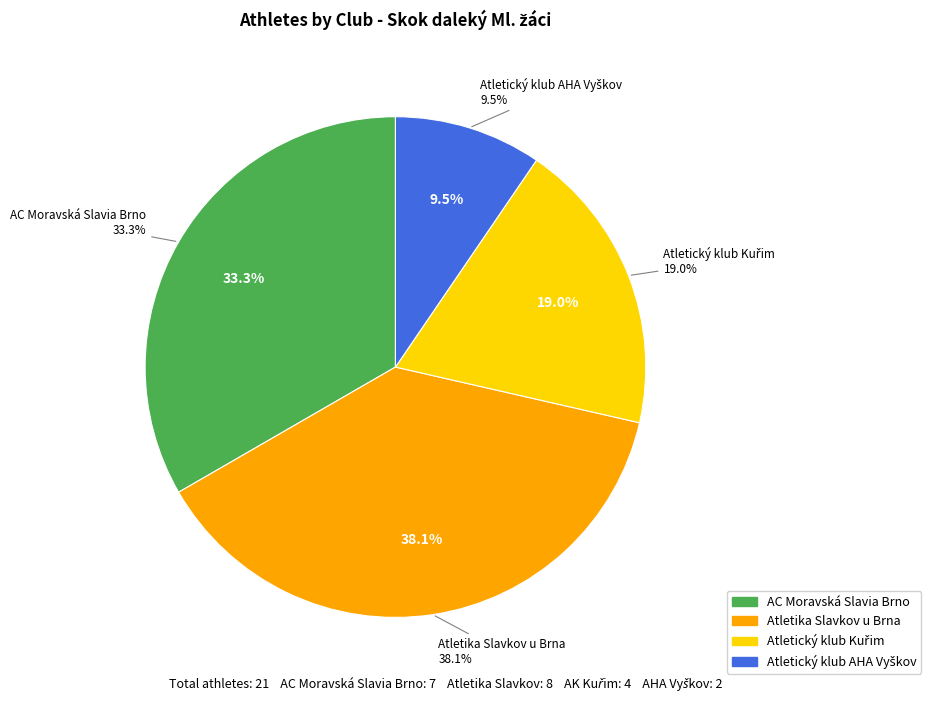

To the nearest percent, what is the combined percentage of Atletický klub AHA Vyškov and Atletika Slavkov u Brna?

48%